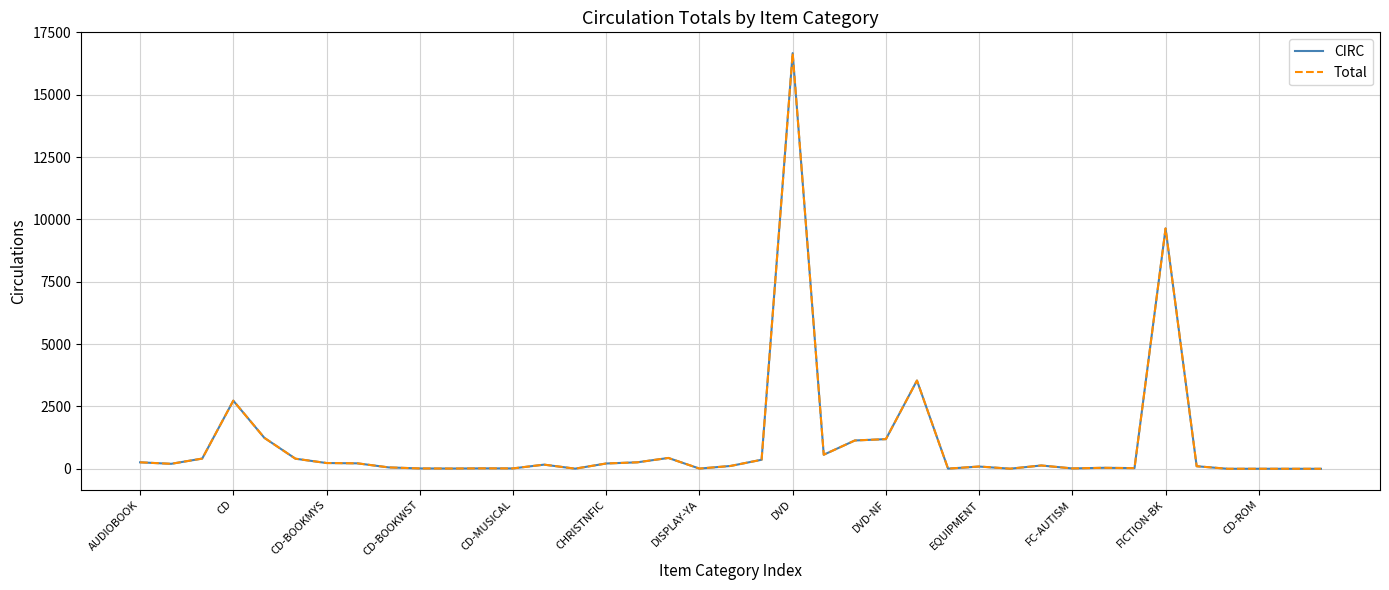

What is the highest value of the Total series?

16673